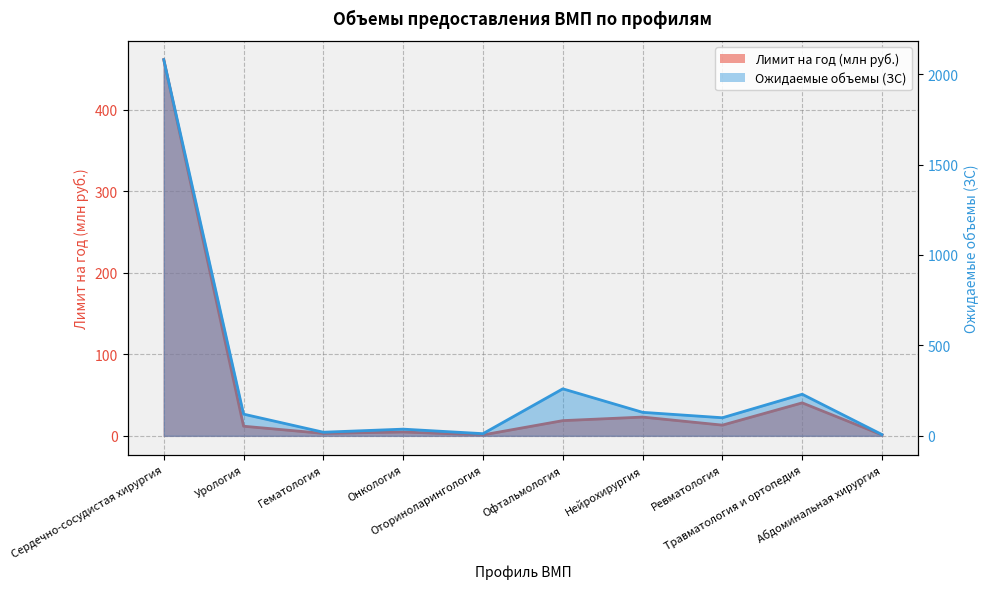

The Лимит на год (сумма) series shows 461.6 at Сердечно-сосудистая хирургия. True or false?

True